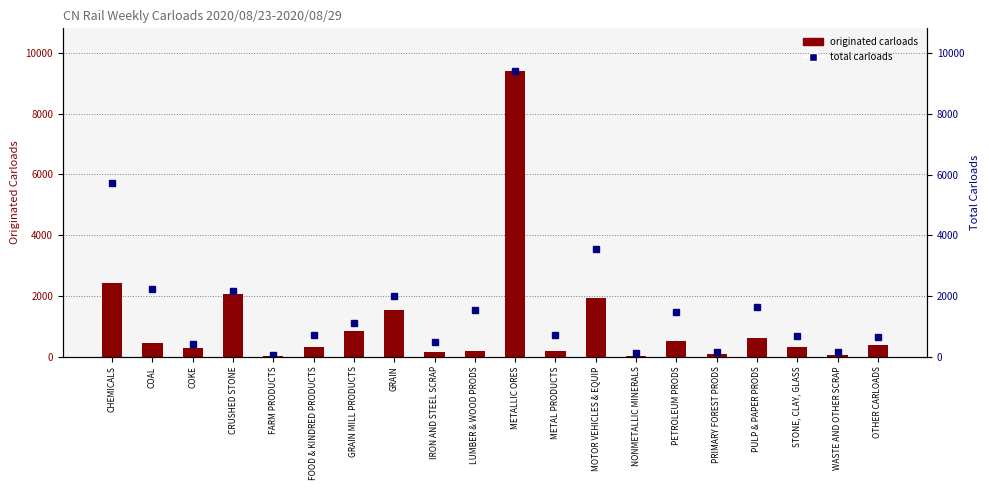

True or false: total carloads has a value of 1114 at PULP & PAPER PRODS.

False